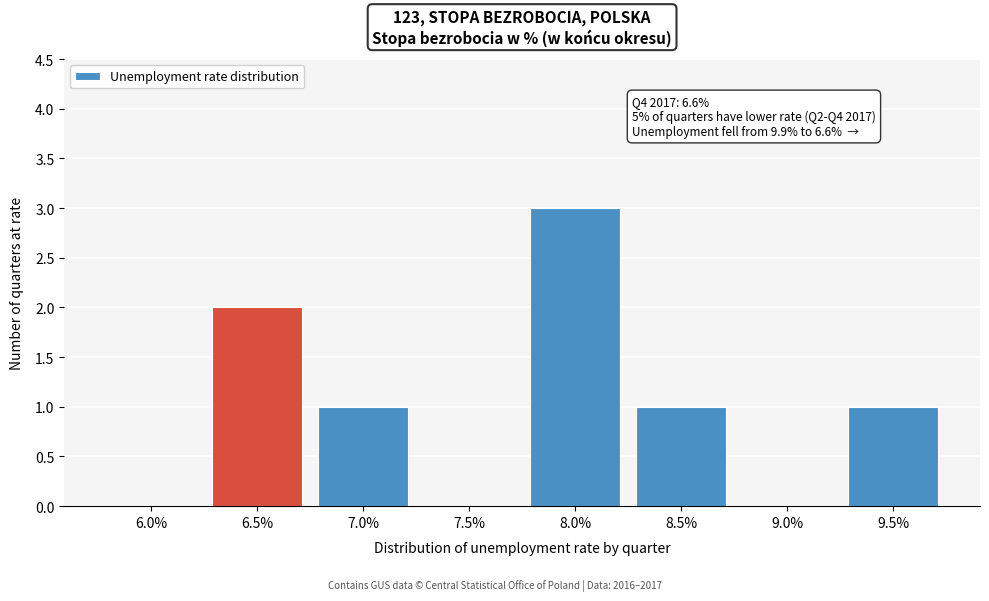

Reading left to right, extract all data points from this chart.

6.0%=0	6.5%=2	7.0%=1	7.5%=0	8.0%=3	8.5%=1	9.0%=0	9.5%=1